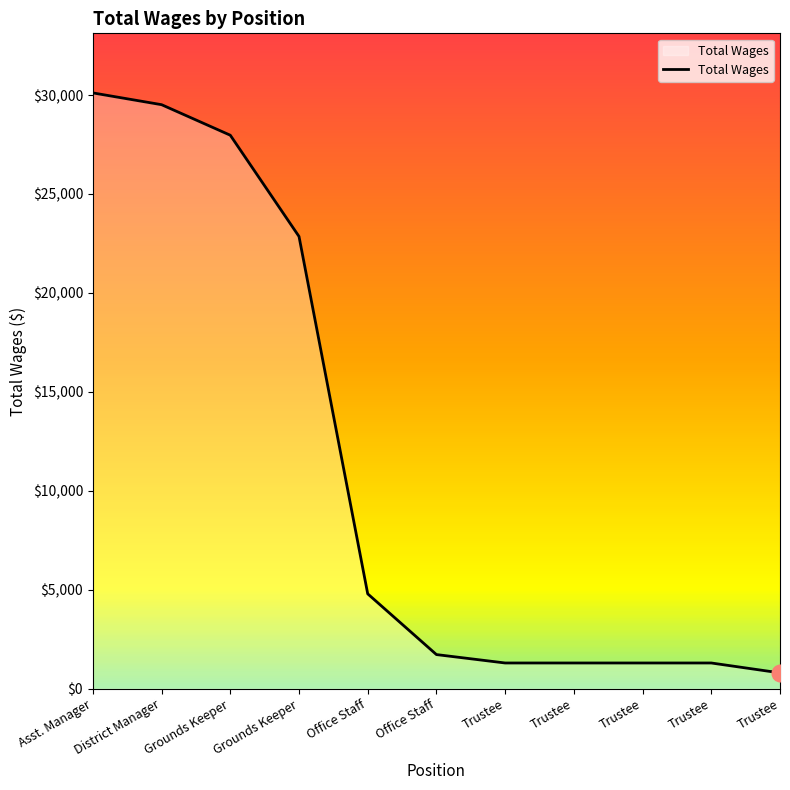

Does the chart display data point markers on the line(s)?

No